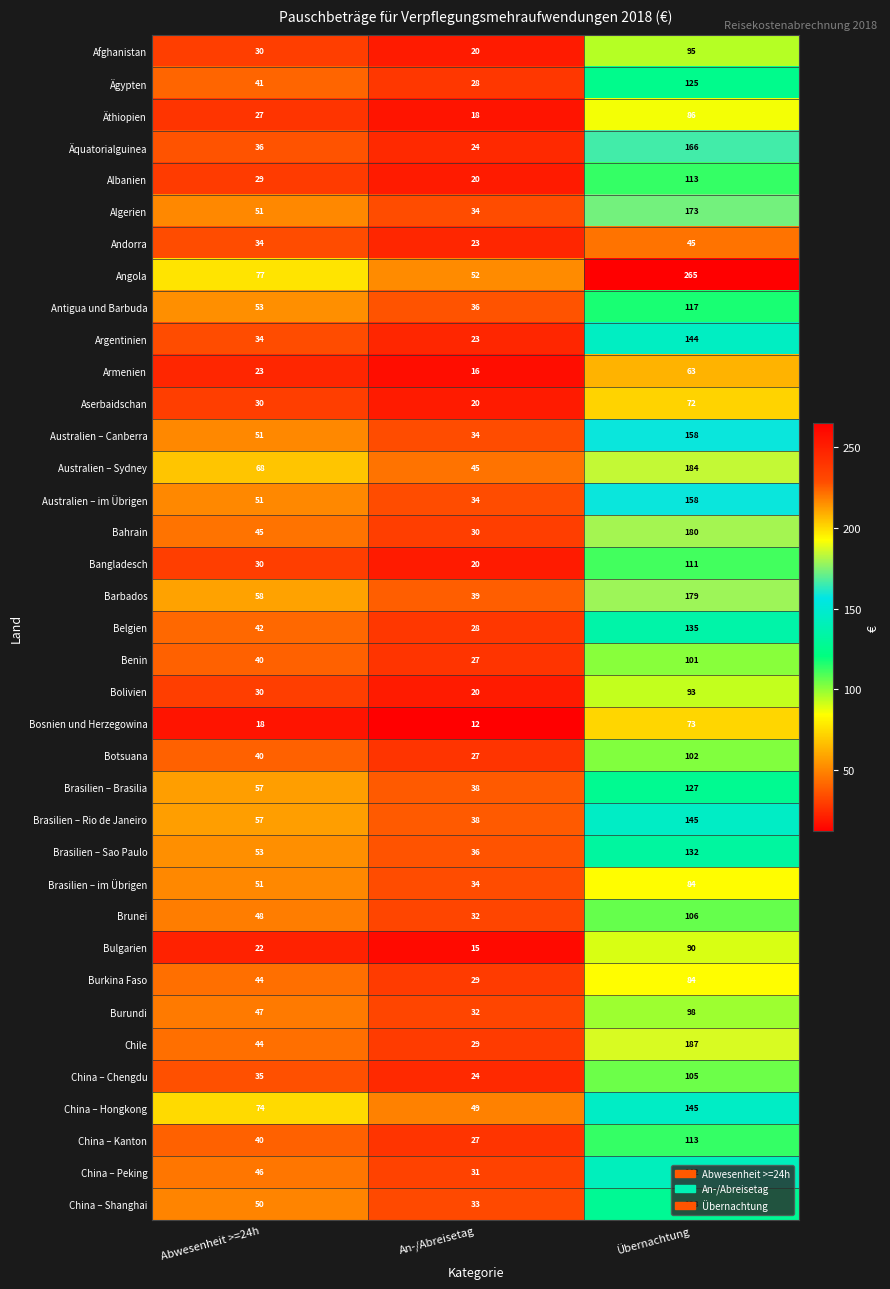

What is the average value of the Bahrain series?

85